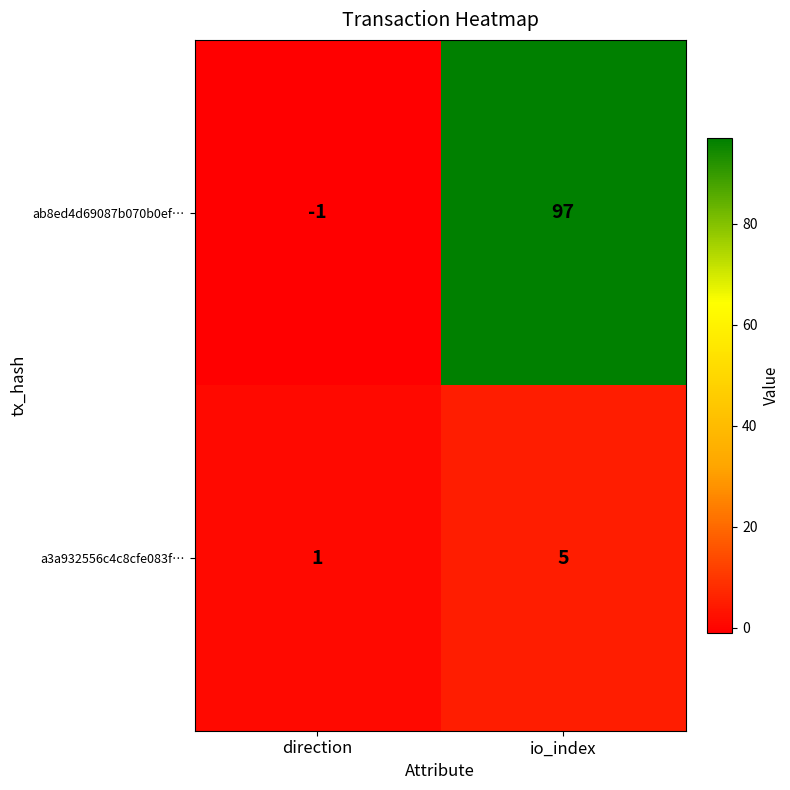

Reading right to left, transcribe all the data shown in this chart.

ab8ed4d69087b070b0ef…: io_index=97	direction=-1
a3a932556c4c8cfe083f…: io_index=5	direction=1